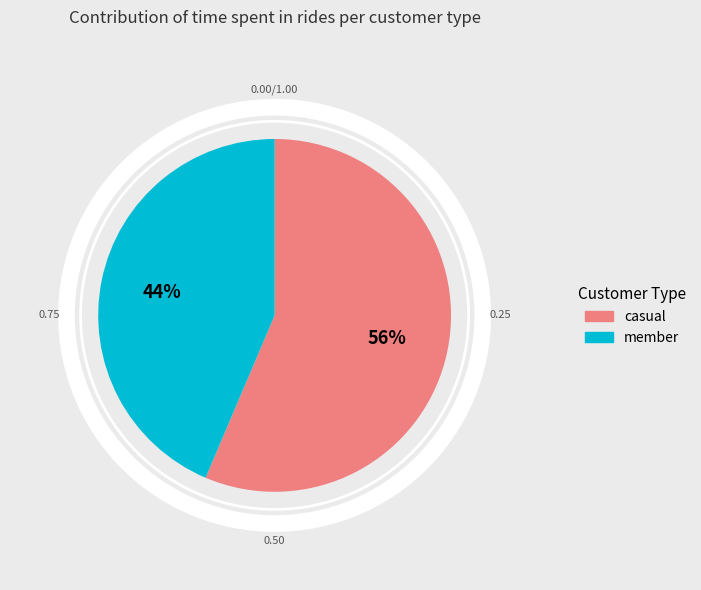

To the nearest percent, what is the average slice percentage?

50%